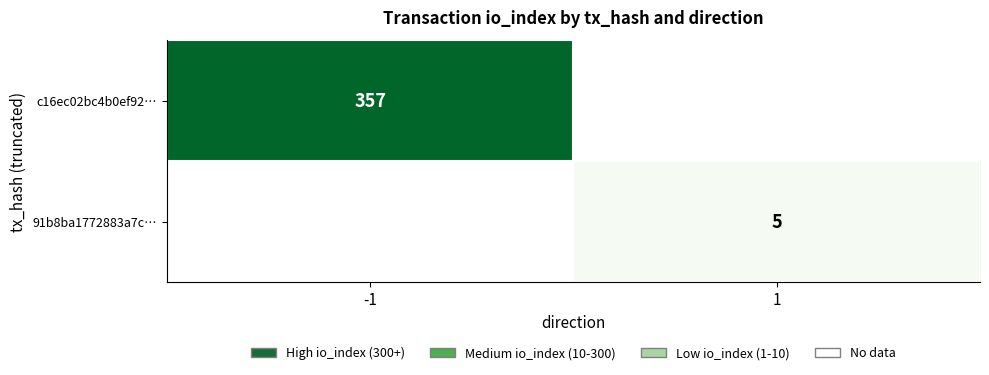

At which category does the chart reach its peak across all series?

-1